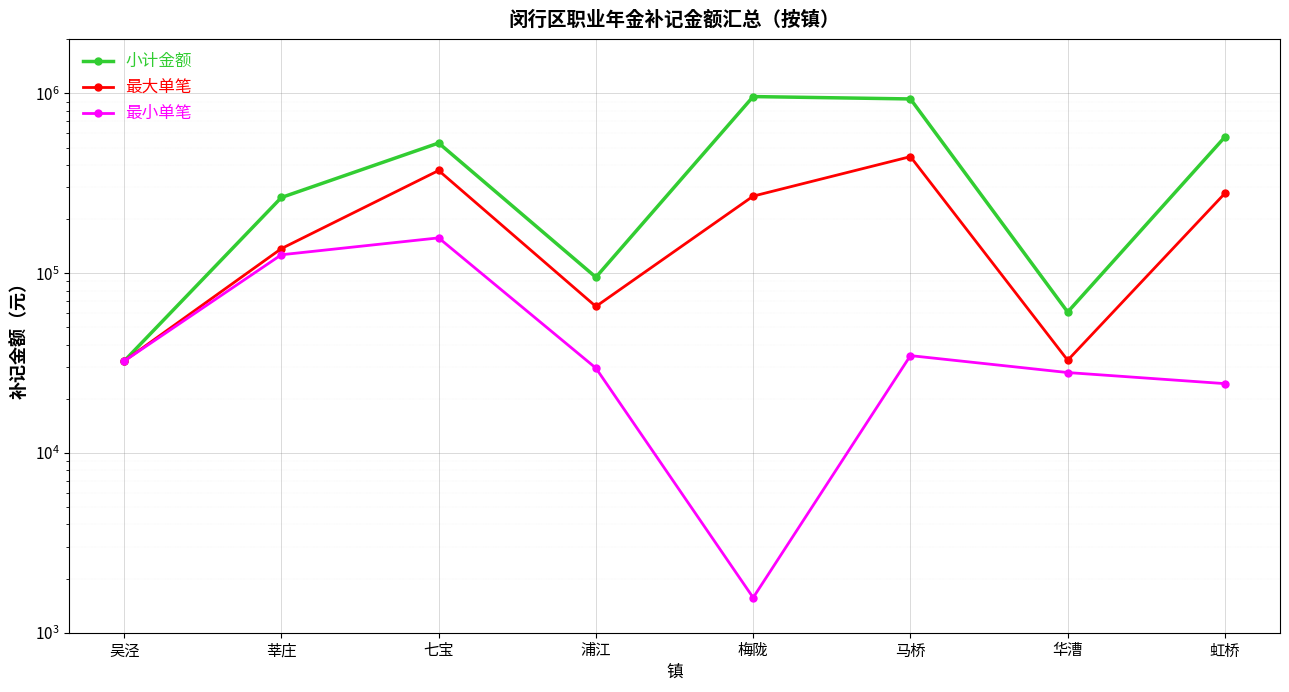

At 华漕, list the series in order from largest to smallest.

小计金额, 最大单笔, 最小单笔